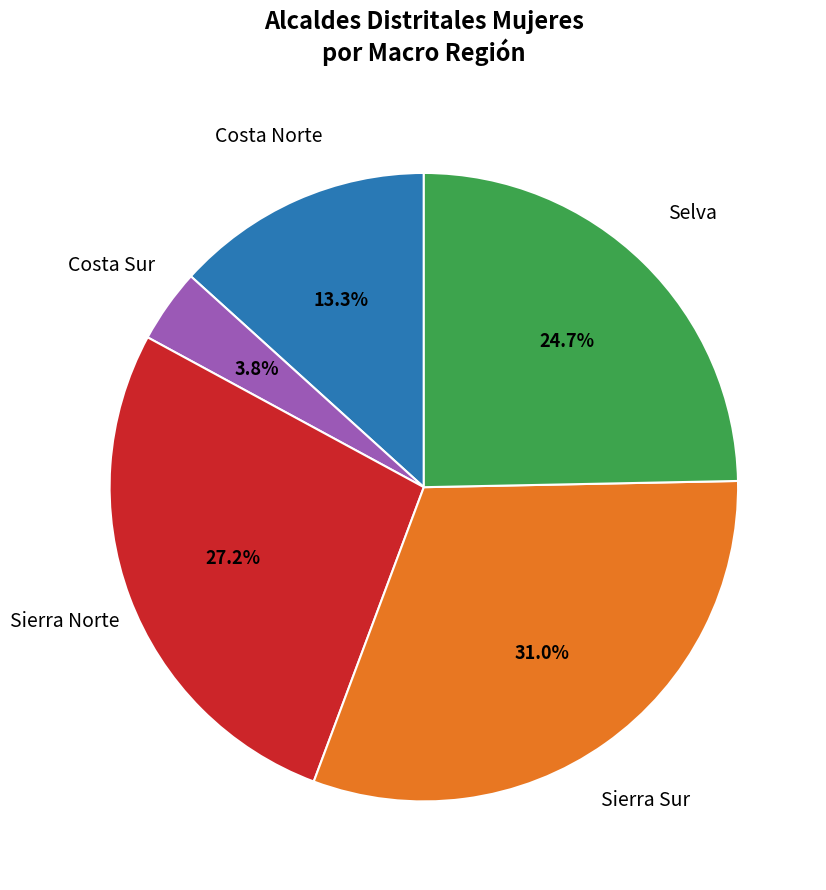

Count the number of slices in the pie.

5